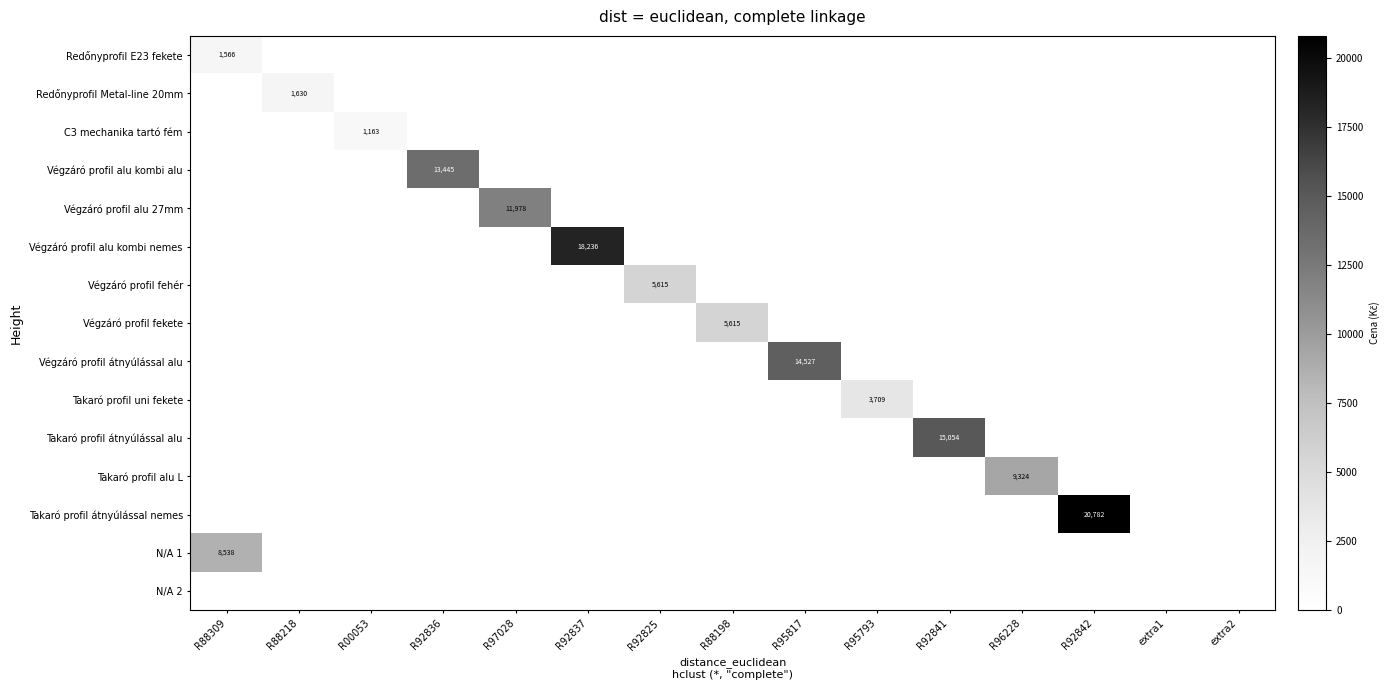

The value of N/A 1 at R88309 is 2872. True or false?

False